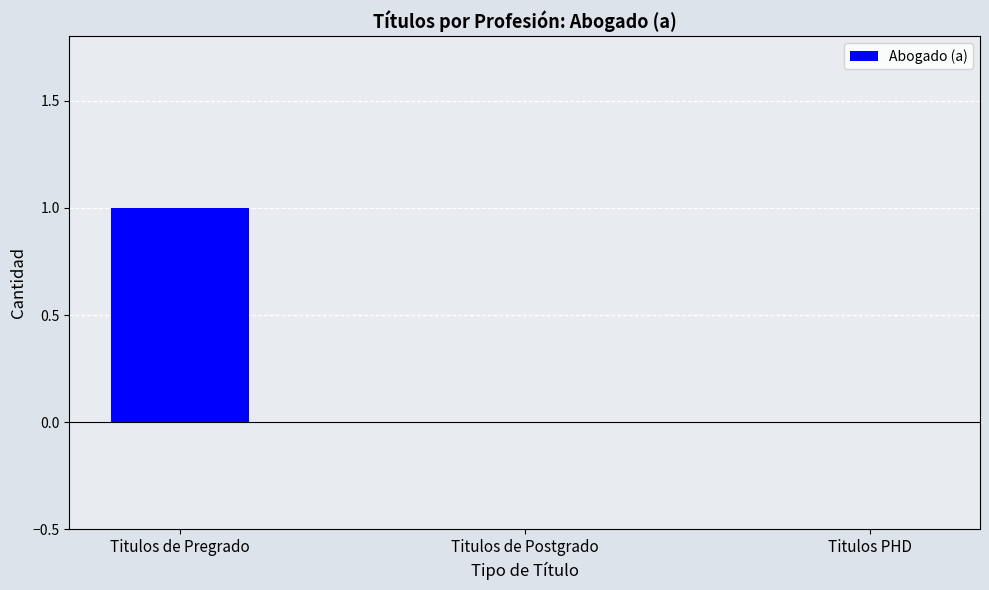

Is it true that the value at Titulos de Pregrado is 0?

False